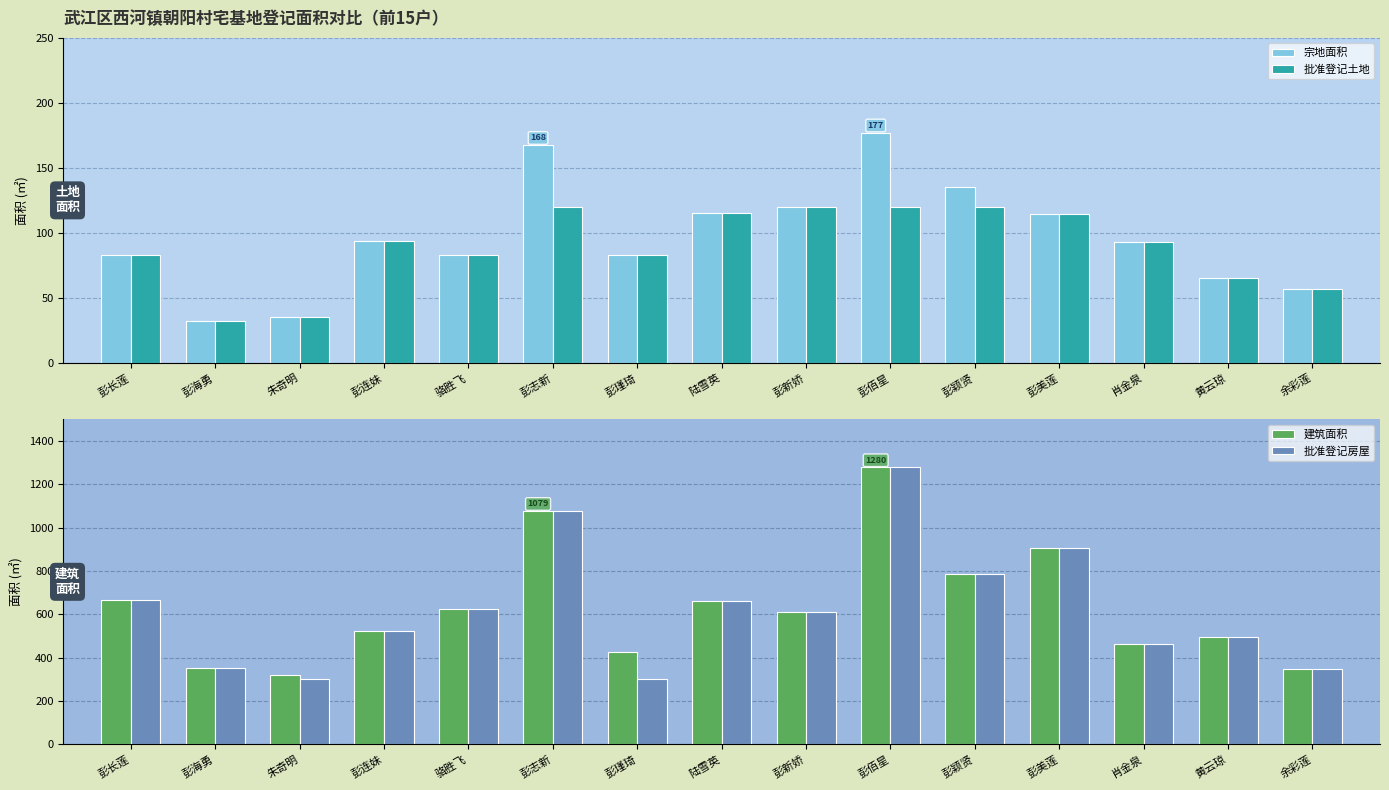

At which label does 批准登记房屋 reach its minimum?

朱奇明